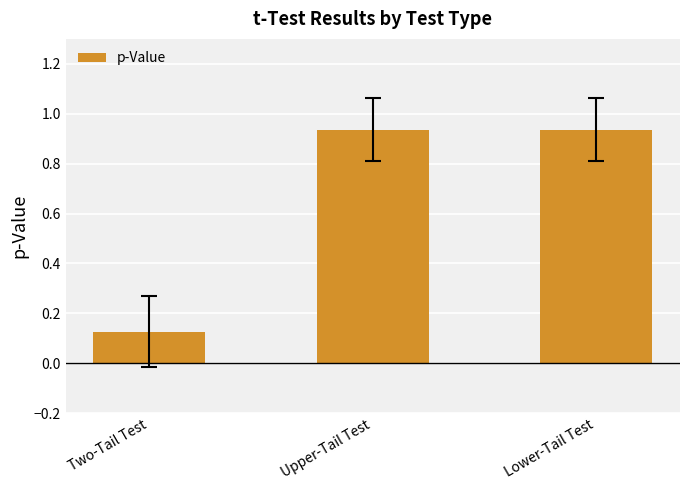

Are the bars horizontal?

No